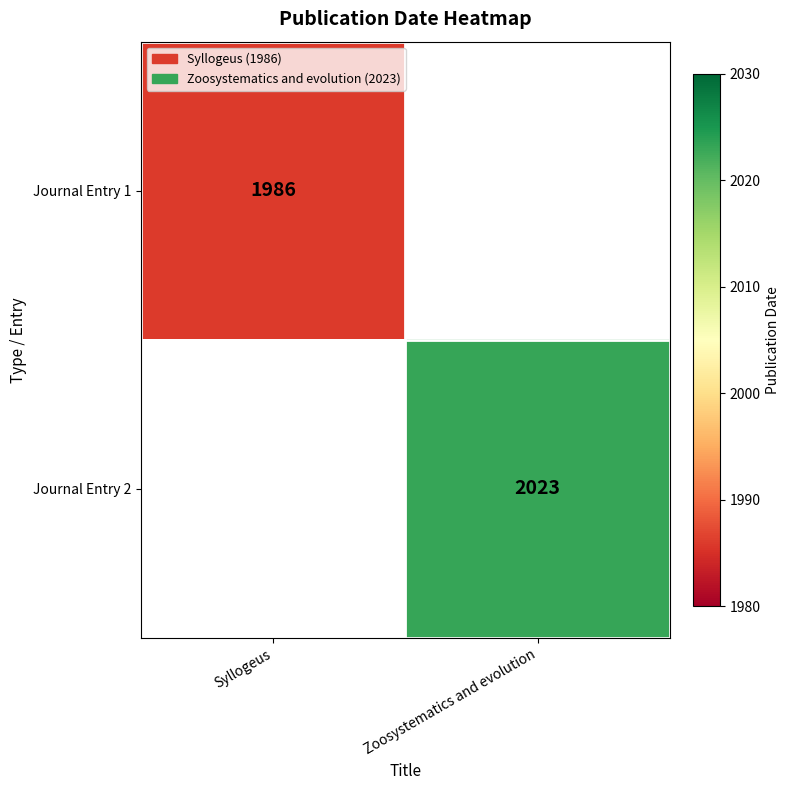

True or false: Journal Entry 2 has a value of 1343 at Zoosystematics and evolution.

False